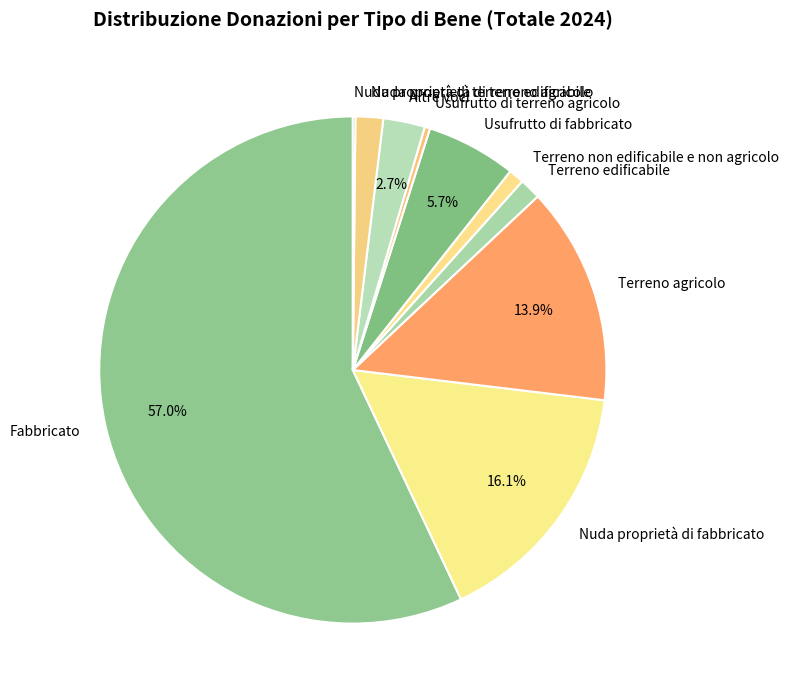

What percentage is the Terreno edificabile slice, to the nearest percent?

1%